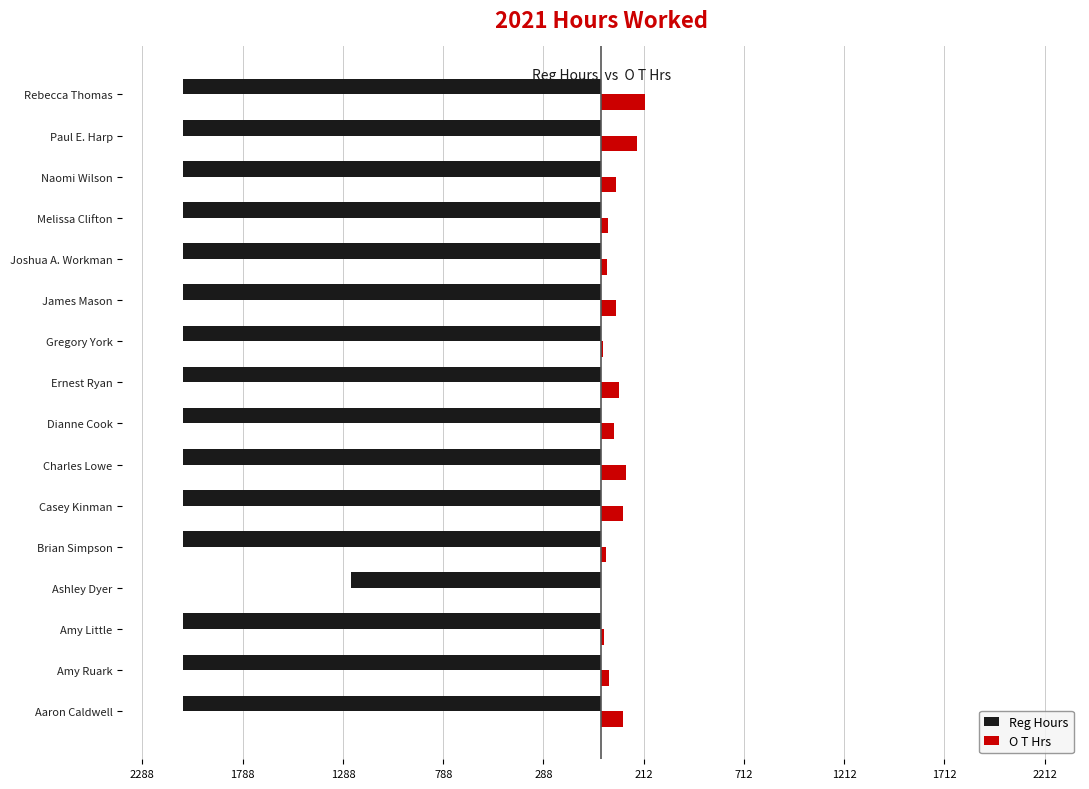

What are all the series names shown in the legend?

Reg Hours, O T Hrs